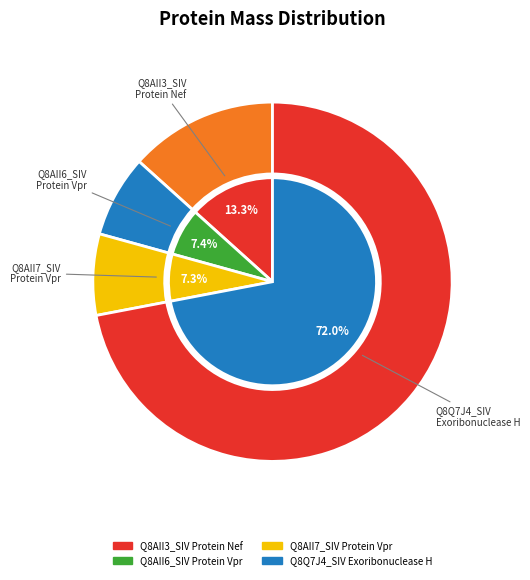

How many segments does this pie chart have?

4